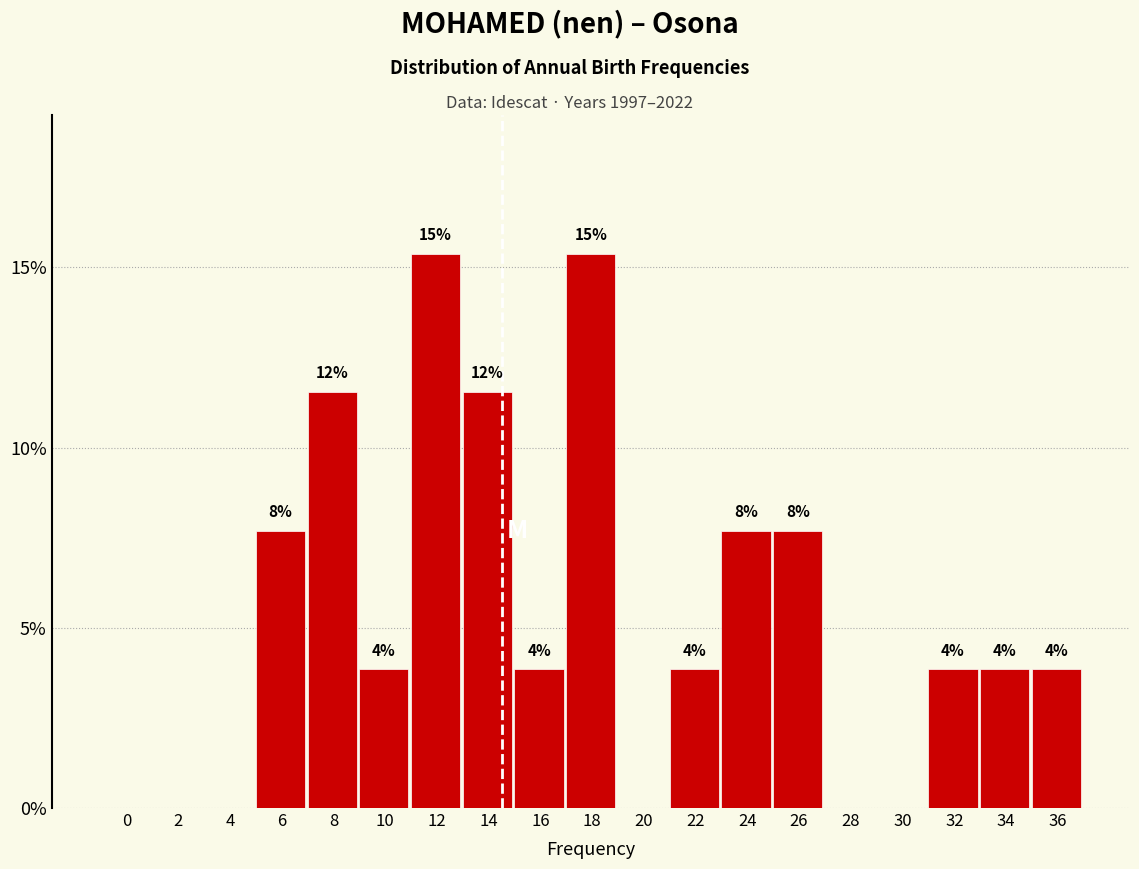

Are the bars horizontal?

No